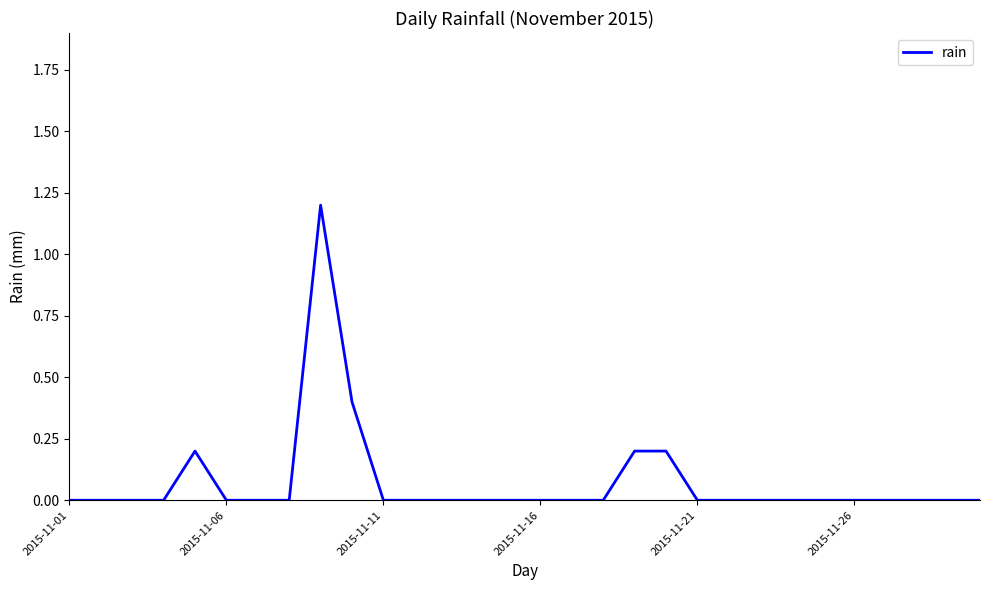

What is the maximum value shown in the chart?

1.2